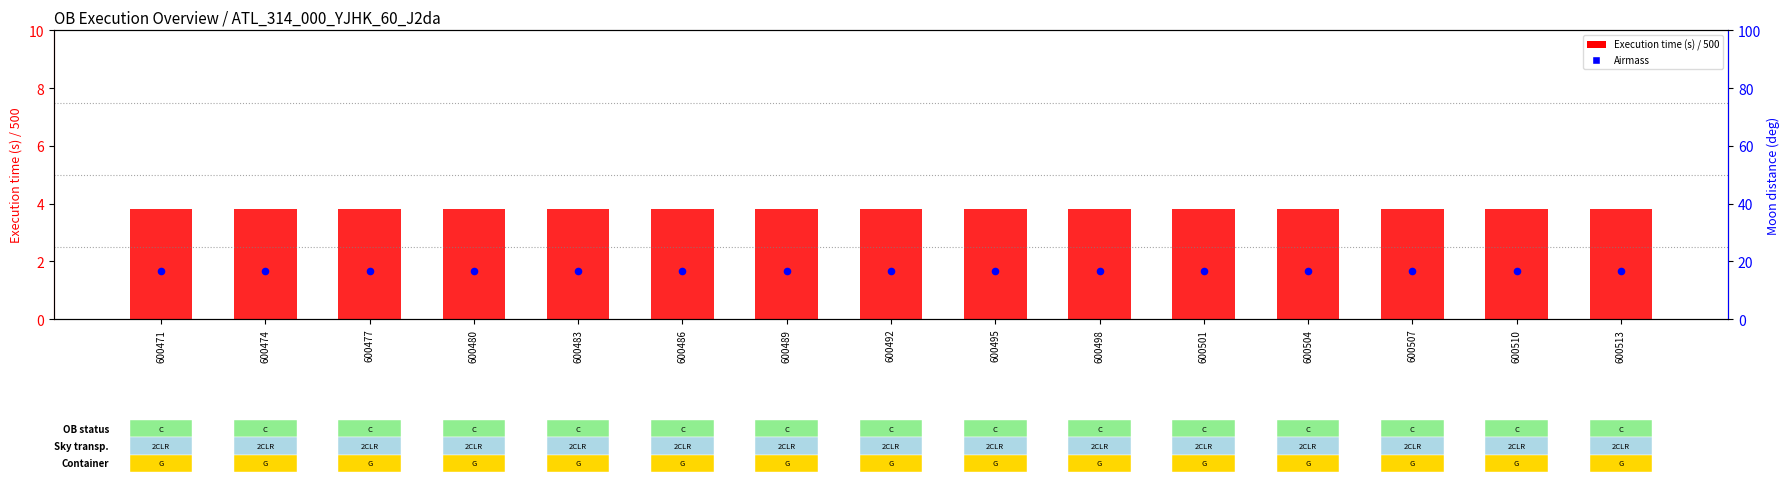

Which series reaches the minimum Y coordinate?

Airmass